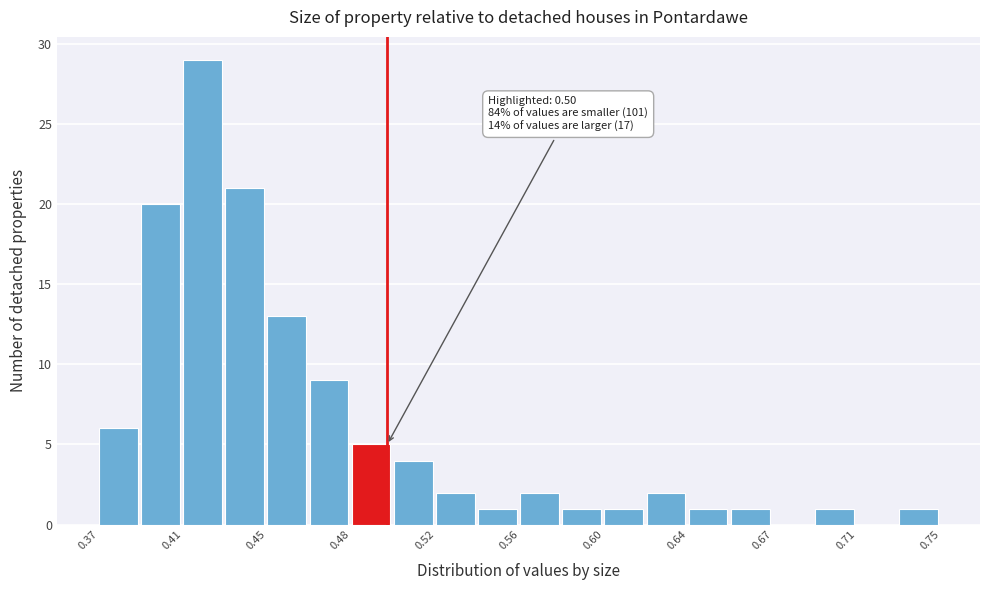

Read against the x-axis, roughly where is the centre of the tallest bar?

0.415